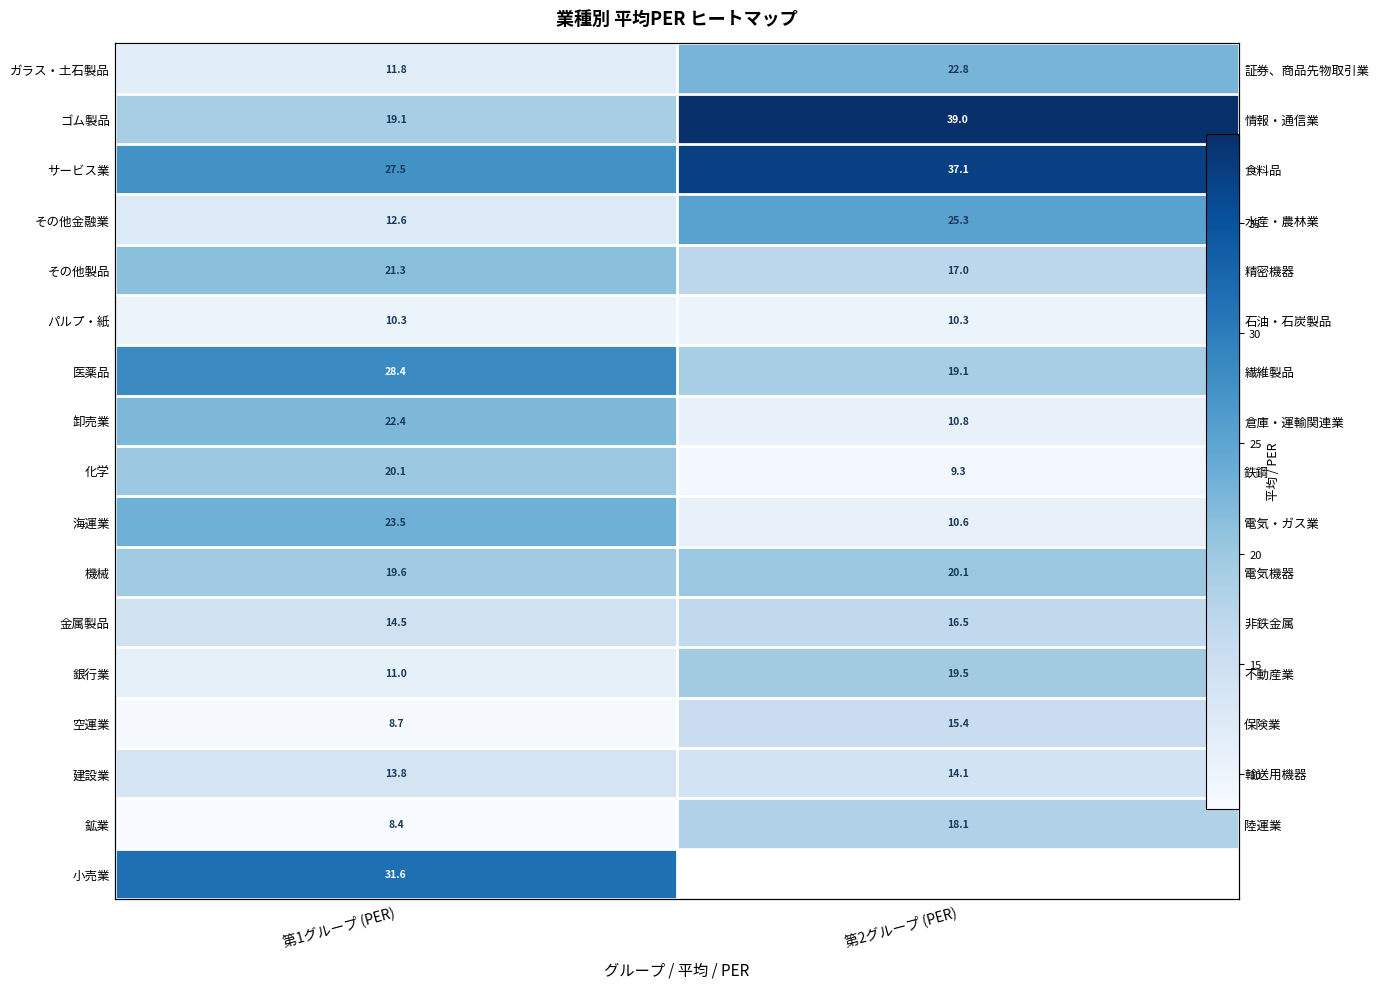

Rank the categories by 機械 value from highest to lowest.

第2グループ (PER), 第1グループ (PER)